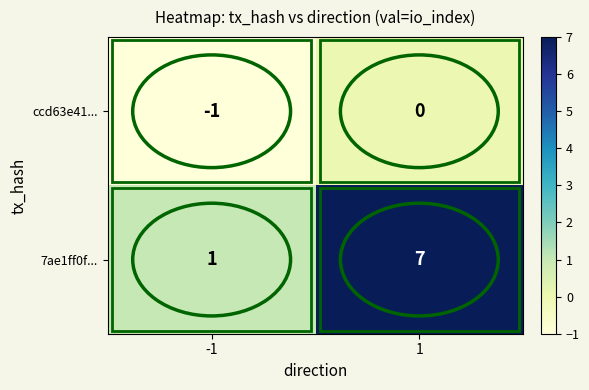

How many series are shown in this chart?

2